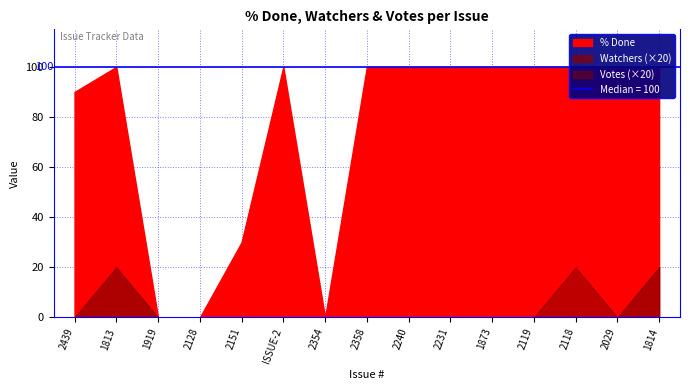

True or false: Watchers has a value of 0 at 2128.

False